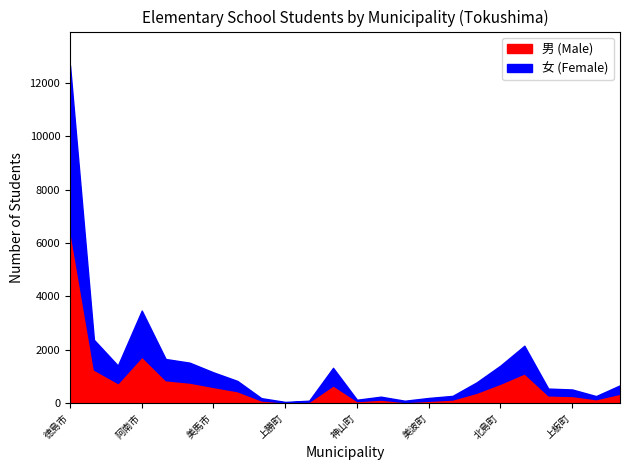

Reading right to left, extract all data points from this chart.

男: 東みよし町=348	つるぎ町=144	上板町=263	板野町=285	藍住町=1110	北島町=727	松茂町=384	海陽町=132	美波町=82	牟岐町=37	那賀町=127	神山町=73	石井町=660	佐那河内村=49	上勝町=21	勝浦町=96	三好市=441	美馬市=600	阿波市=765	吉野川市=854	阿南市=1740	小松島市=747	鳴門市=1250	徳島市=6499
女: 東みよし町=314	つるぎ町=114	上板町=243	板野町=254	藍住町=1035	北島町=674	松茂町=386	海陽町=134	美波町=106	牟岐町=47	那賀町=109	神山町=48	石井町=657	佐那河内村=36	上勝町=18	勝浦町=85	三好市=385	美馬市=547	阿波市=746	吉野川市=794	阿南市=1723	小松島市=656	鳴門市=1119	徳島市=6156